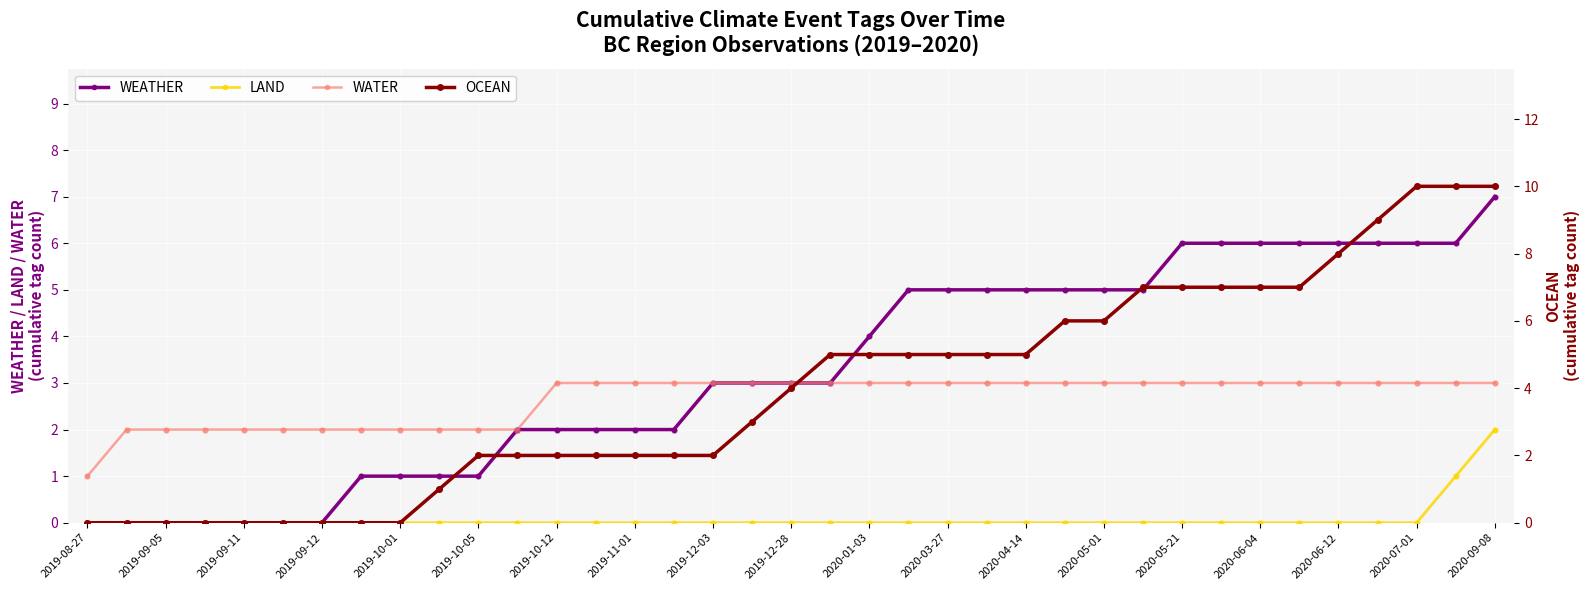

Which series has the largest total across all categories?

OCEAN